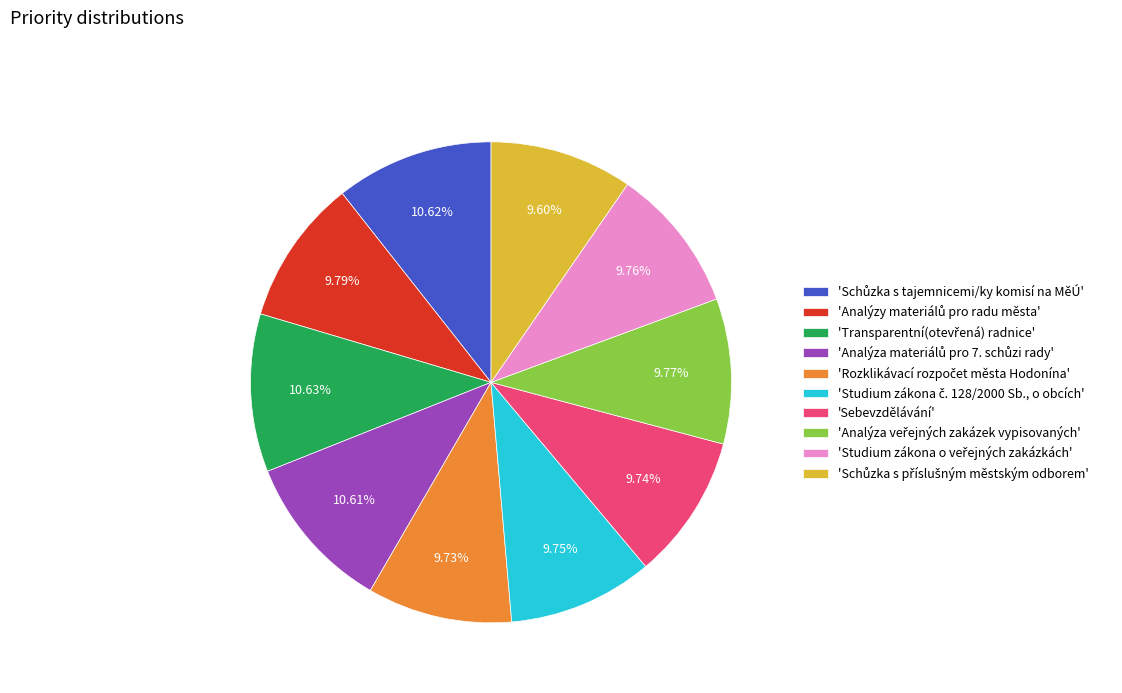

Count the number of slices in the pie.

10